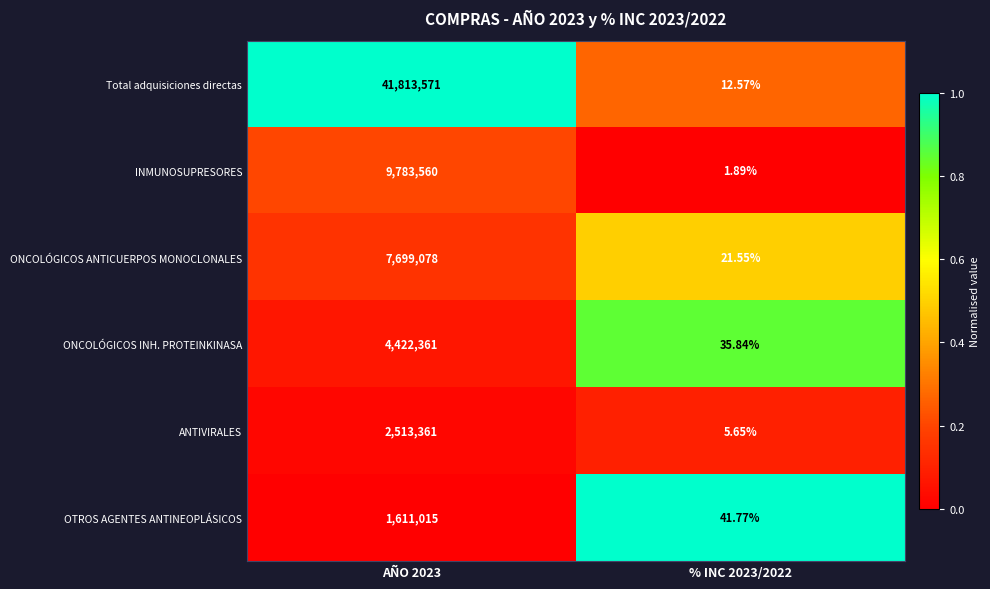

List the series in order of their peak value, lowest first.

OTROS AGENTES ANTINEOPLÁSICOS, ANTIVIRALES, ONCOLÓGICOS INH. PROTEINKINASA, ONCOLÓGICOS ANTICUERPOS MONOCLONALES, INMUNOSUPRESORES, Total adquisiciones directas